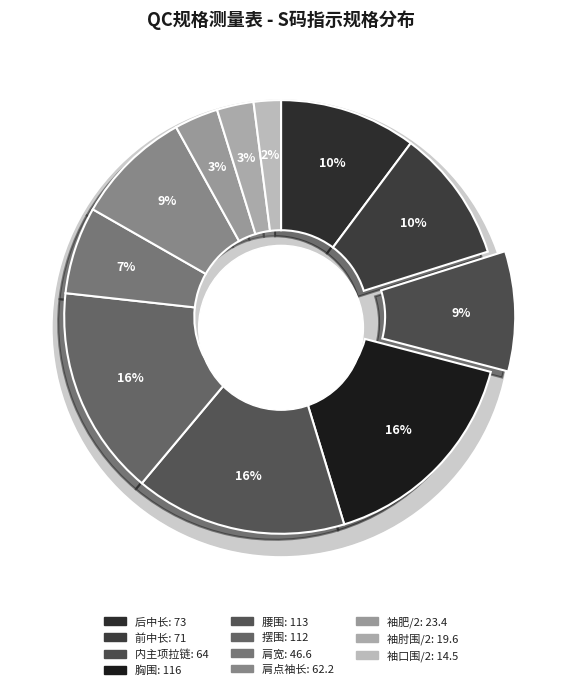

Is it true that 肩宽 is 13% of the pie?

False